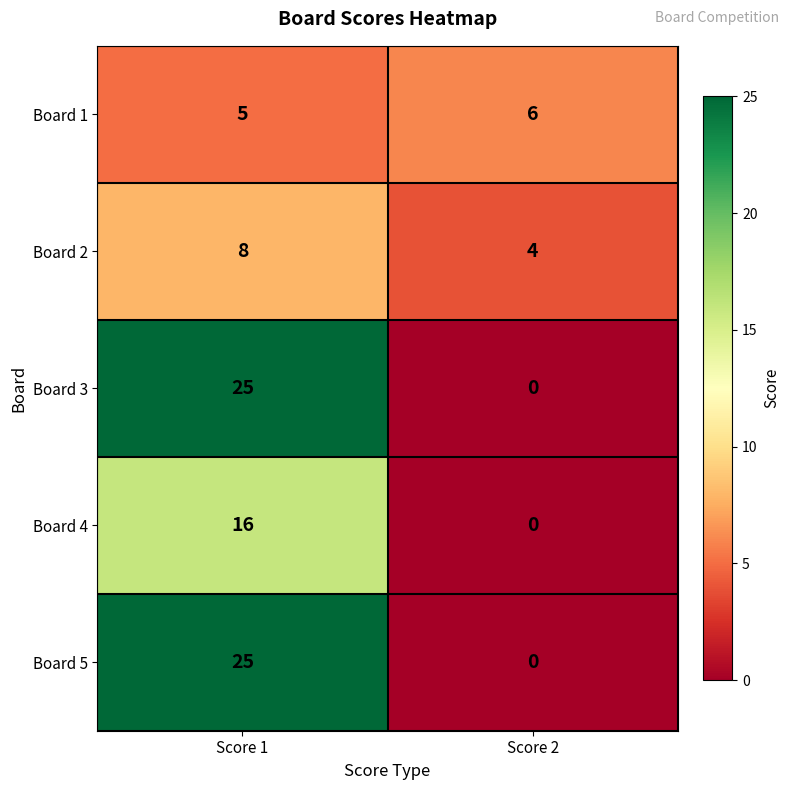

What is the spread (max minus min) of values at Score 2?

6